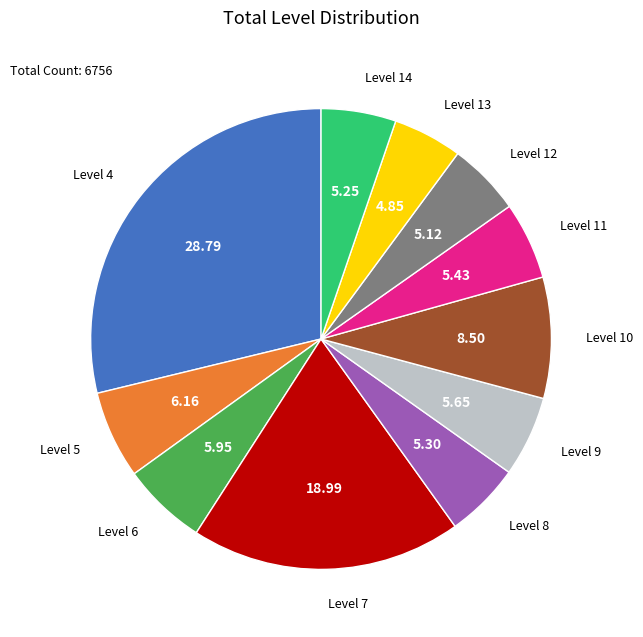

Combined, do Level 6 and Level 14 account for over 50%?

No